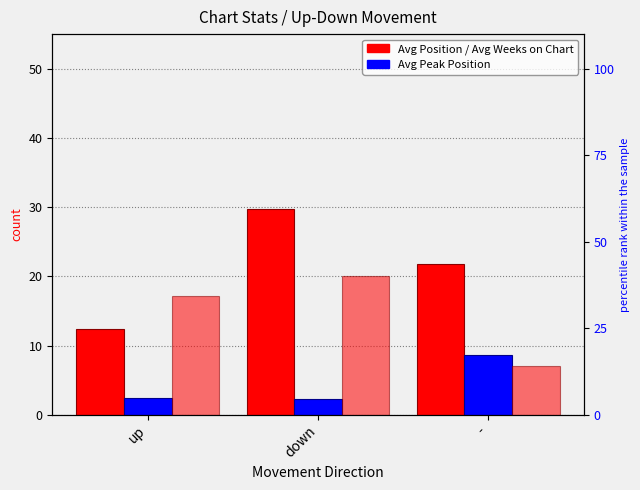

Read the Avg Peak Position value at -.

8.6